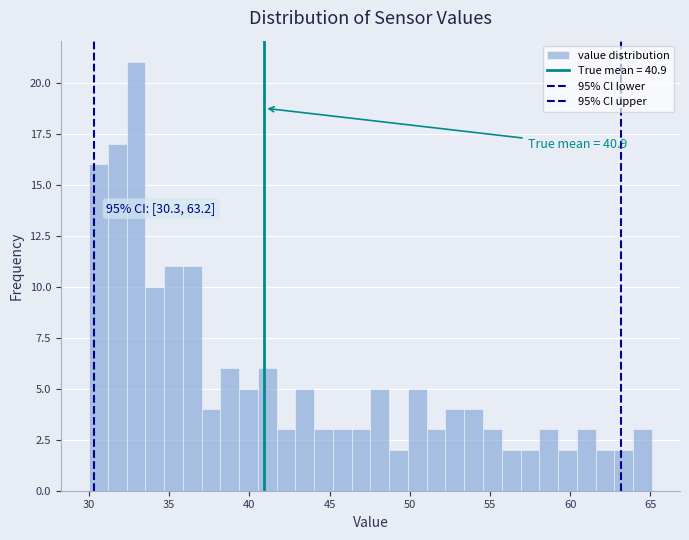

Read against the x-axis, roughly where is the centre of the tallest bar?

33.0